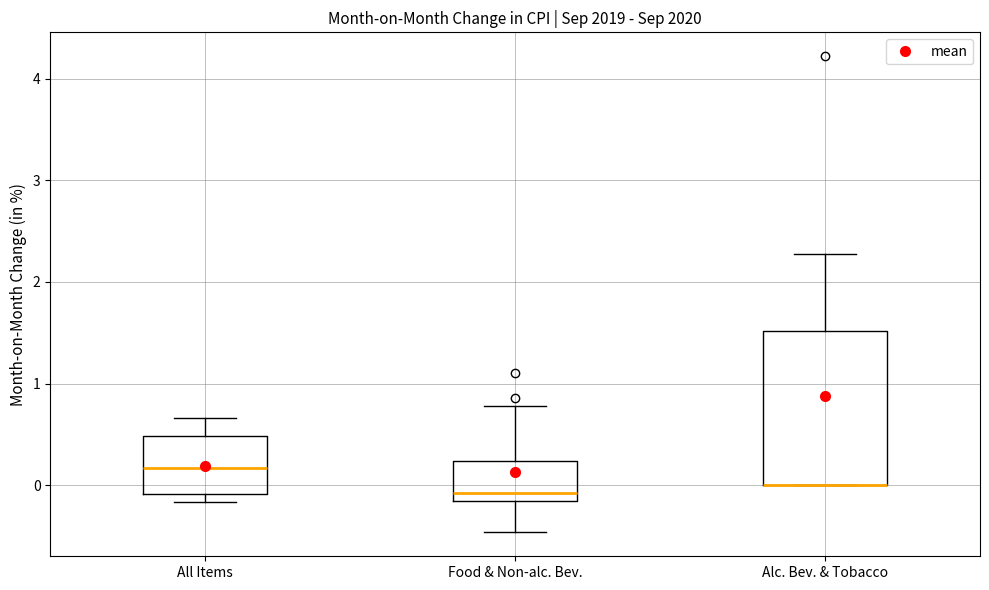

Where is the lower edge of the box for All Items on the y-axis? The values are not printed on the chart, so give them approximately, as read against the axis.

-0.1